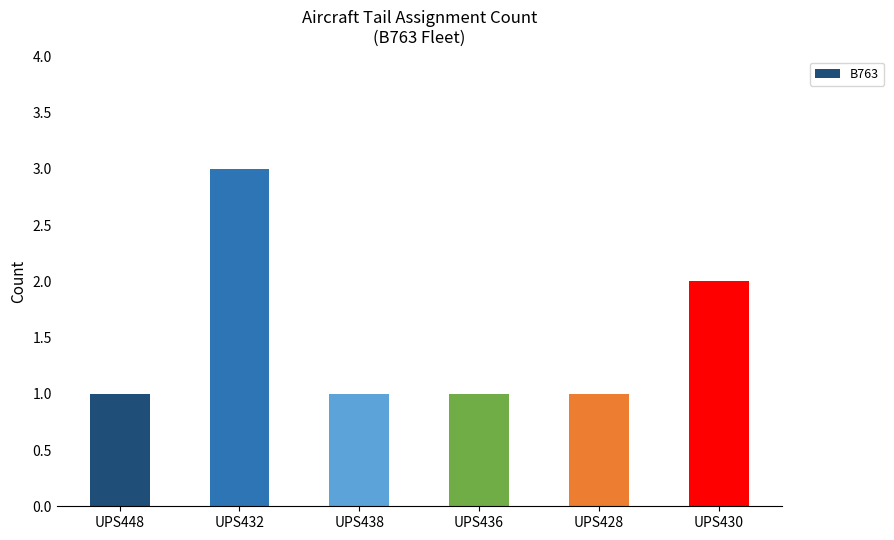

At which category does the chart reach its peak across all series?

UPS432